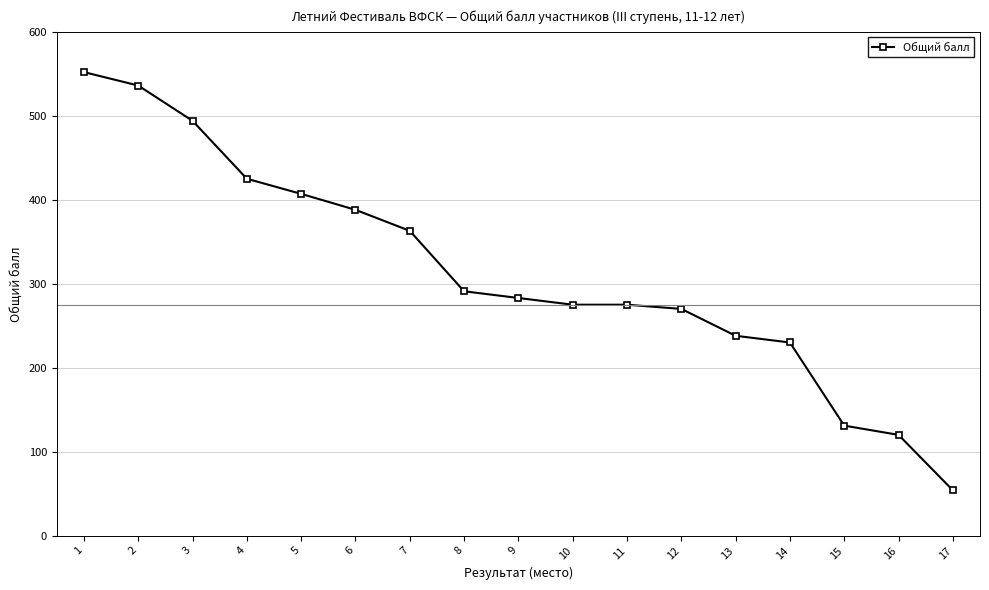

Does the chart display data point markers on the line(s)?

Yes